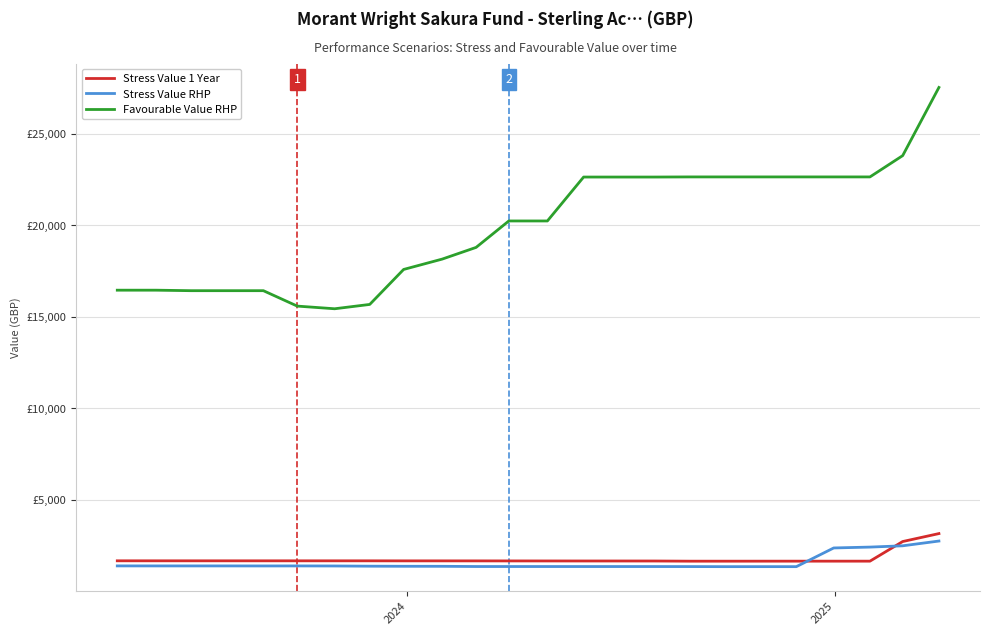

What are all the series names shown in the legend?

Stress Value 1 Year, Stress Value RHP, Favourable Value RHP